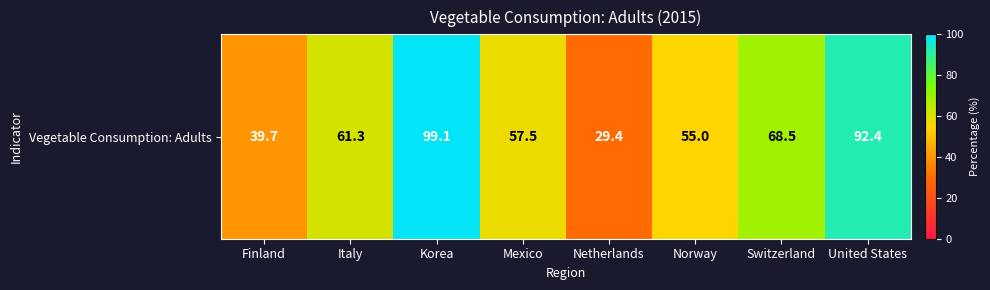

What is the difference between the second highest and second lowest values?

52.7